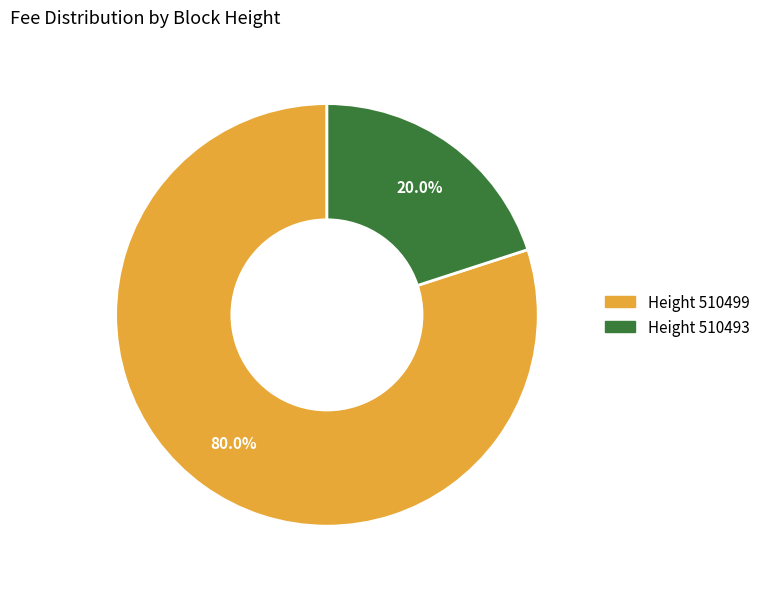

Is there any slice that represents more than half of the pie?

Yes